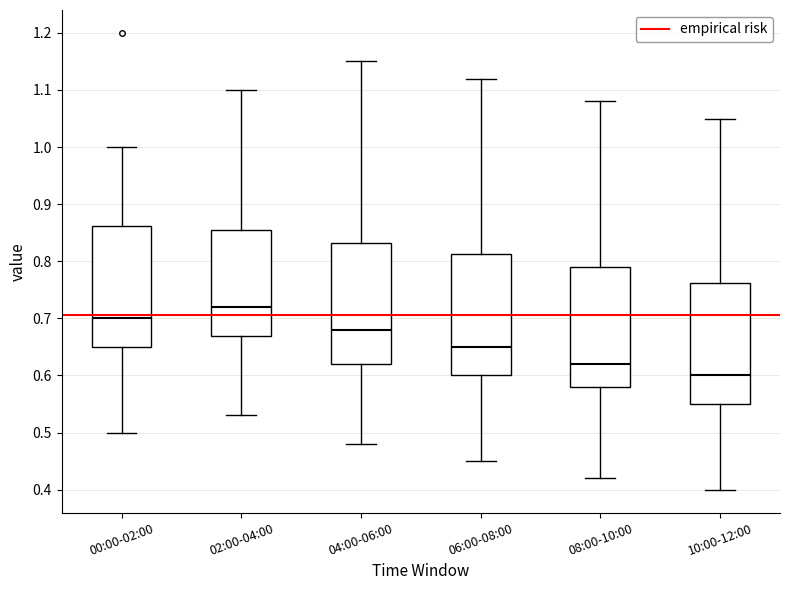

Reading left to right, transcribe this box plot: for each box, give where its median line is, the range the box spans, and where its two whiskers end, as read against the y-axis. The values are not printed on the chart, so give them approximately, as read against the axis.

00:00-02:00: median 0.70, box 0.65 to 0.86, whiskers 0.50 to 1.00
02:00-04:00: median 0.72, box 0.67 to 0.86, whiskers 0.53 to 1.10
04:00-06:00: median 0.68, box 0.62 to 0.83, whiskers 0.48 to 1.15
06:00-08:00: median 0.65, box 0.60 to 0.81, whiskers 0.45 to 1.12
08:00-10:00: median 0.62, box 0.58 to 0.79, whiskers 0.42 to 1.08
10:00-12:00: median 0.60, box 0.55 to 0.76, whiskers 0.40 to 1.05